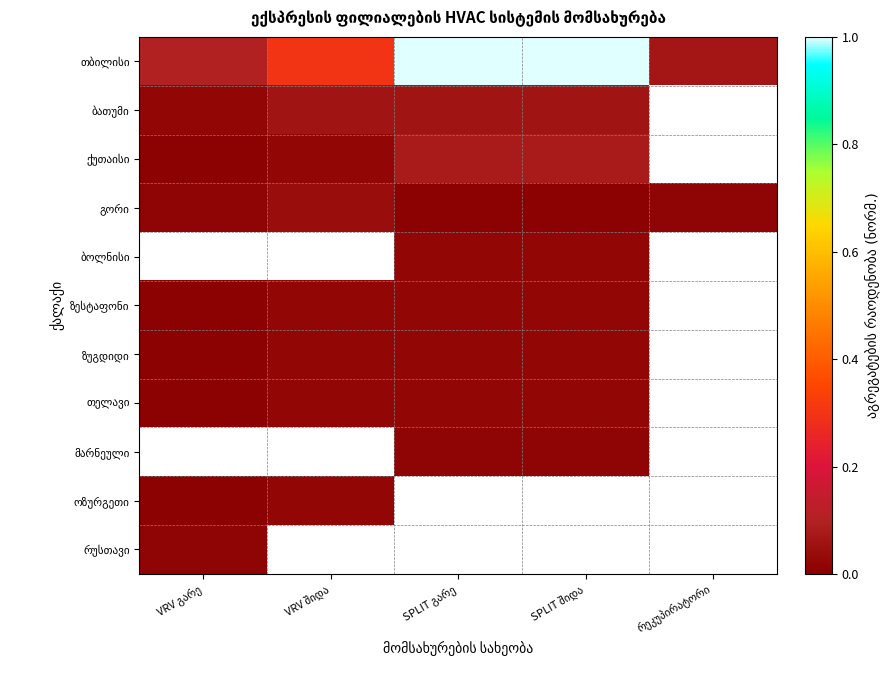

Where is ბათუმი nearest to the value 0?

VRV გარე